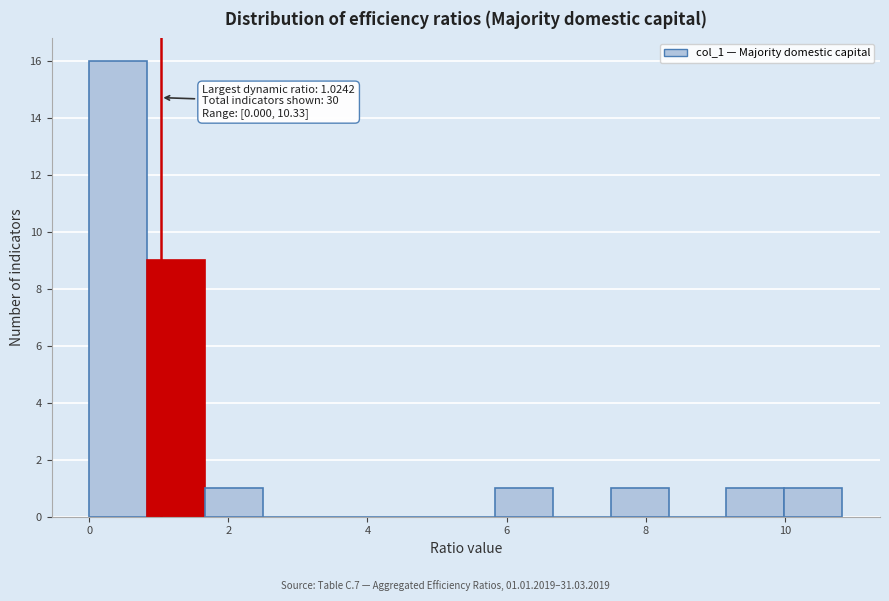

Which range on the x-axis has the tallest bar?

0.0 to 0.8